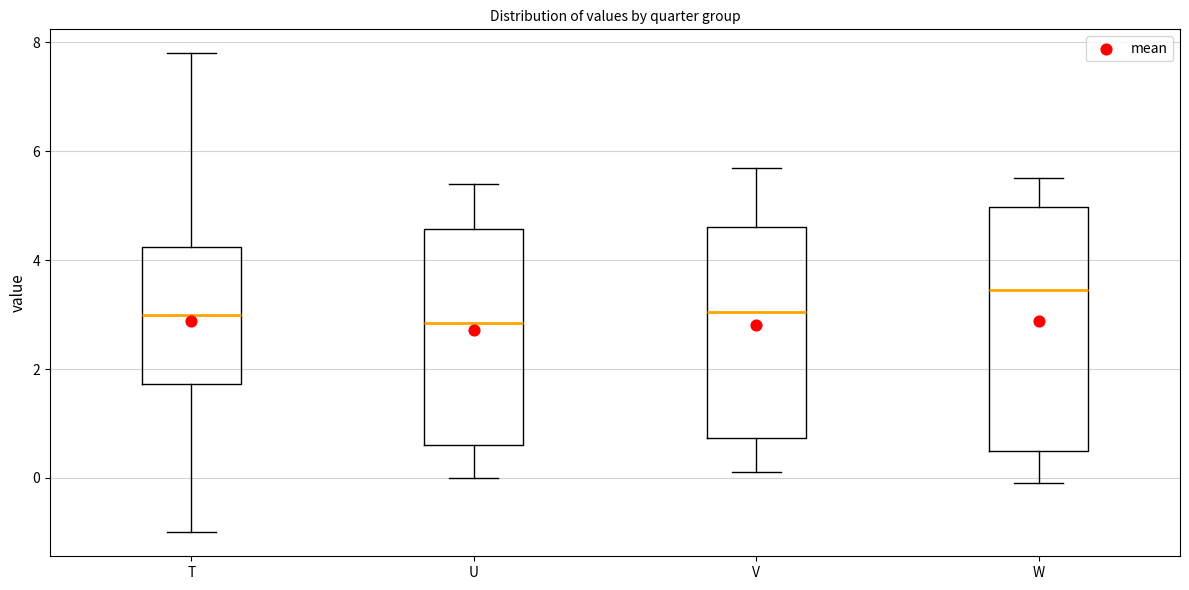

Comparing the boxes themselves (not the whiskers), which one is the tallest?

W